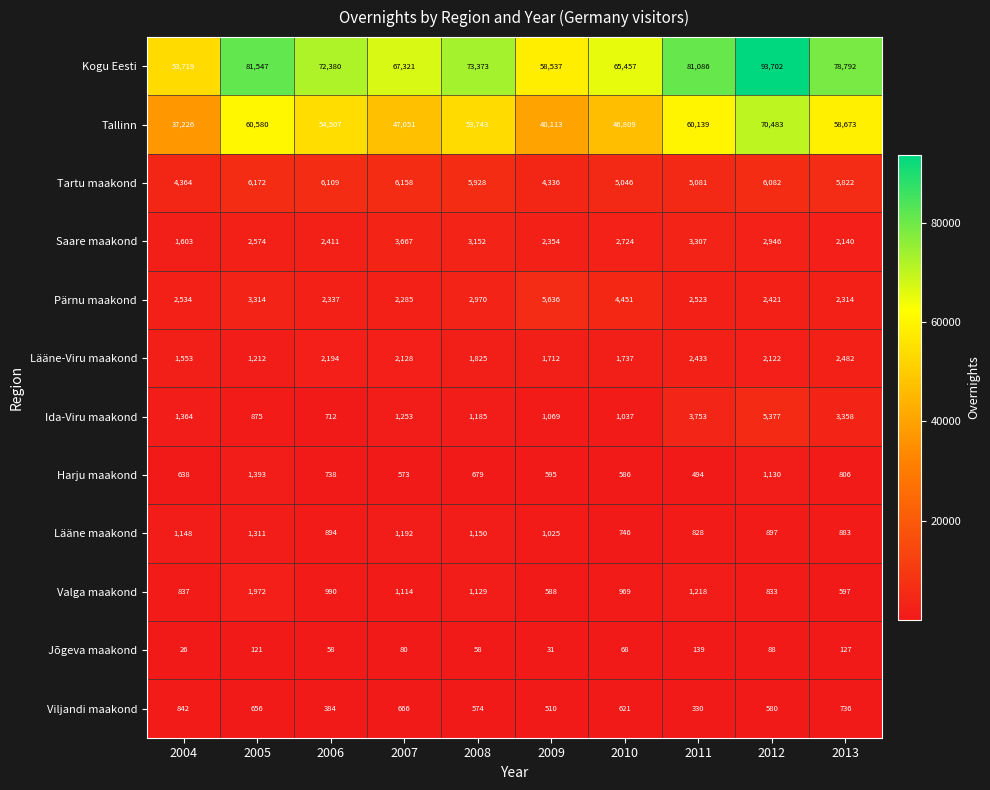

What value does the Harju maakond series have at 2006, to the nearest 100?

700